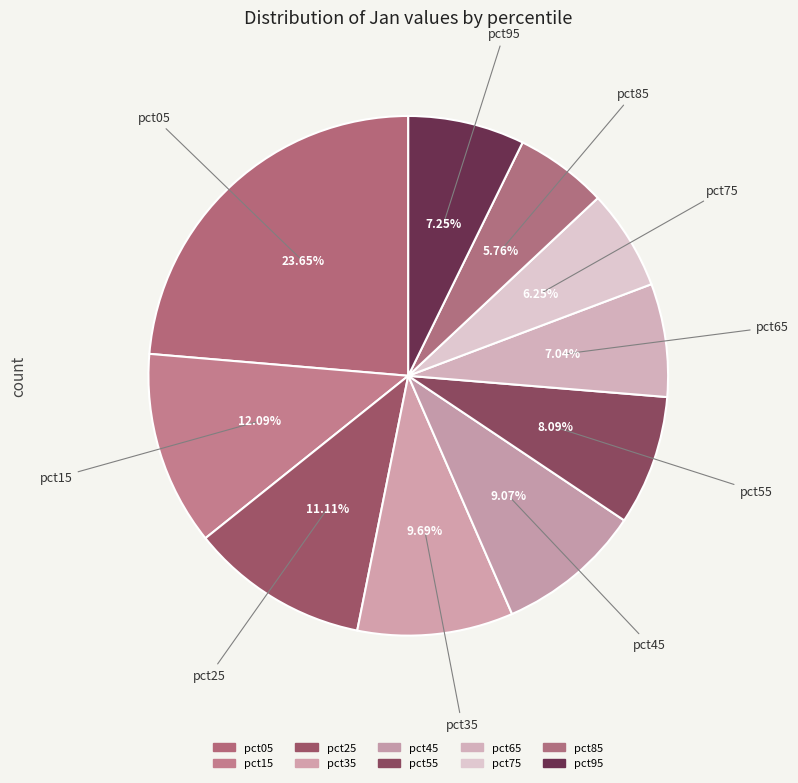

Which slice is the largest?

pct05